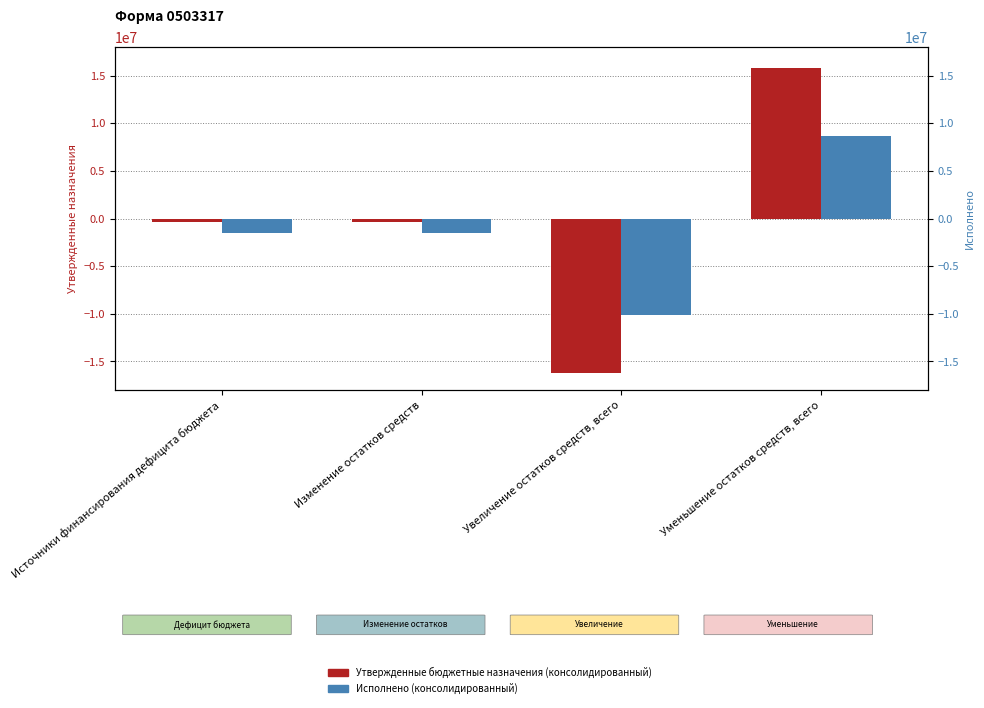

At which label is Утвержденные бюджетные назначения (консолидированный) closest to -203550?

Источники финансирования дефицита бюджета